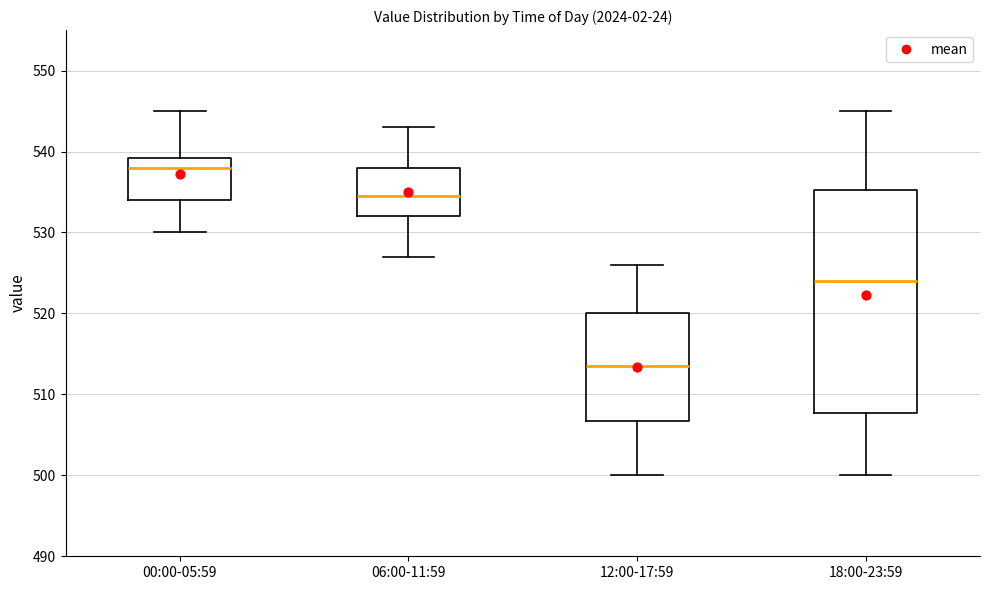

Where does the upper whisker of the box for 00:00-05:59 end on the y-axis? The values are not printed on the chart, so give them approximately, as read against the axis.

545